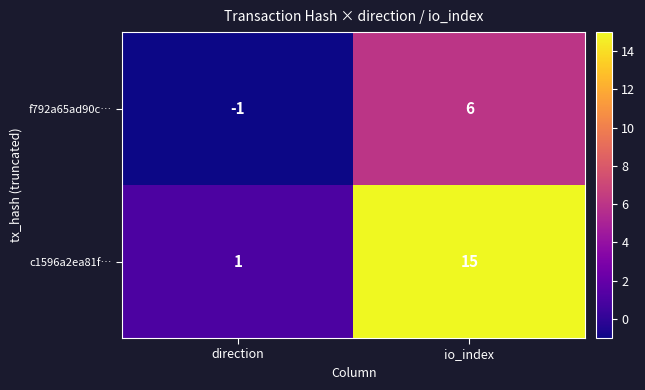

At which category is the sum across all series the highest?

io_index